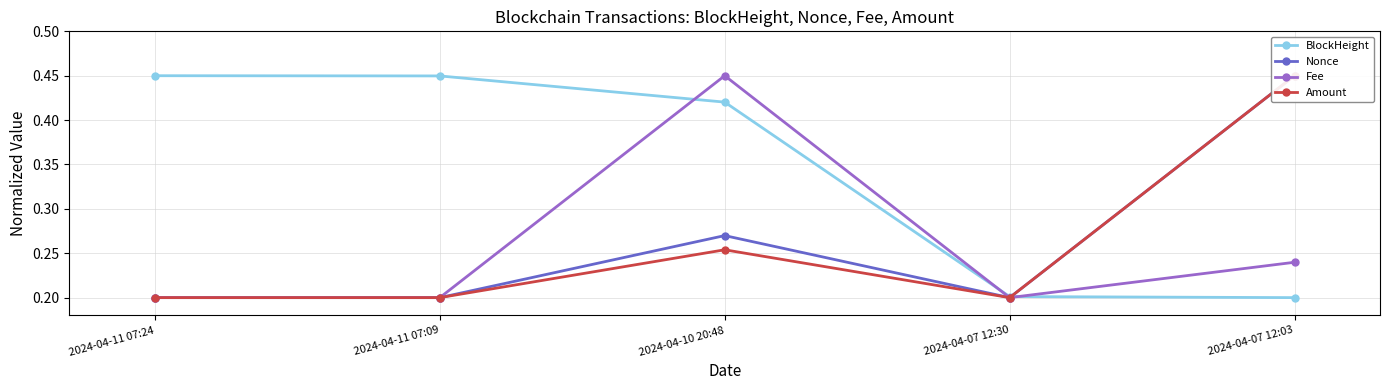

Between 2024-04-11 07:24 and 2024-04-10 20:48, which series saw the biggest shift?

Fee